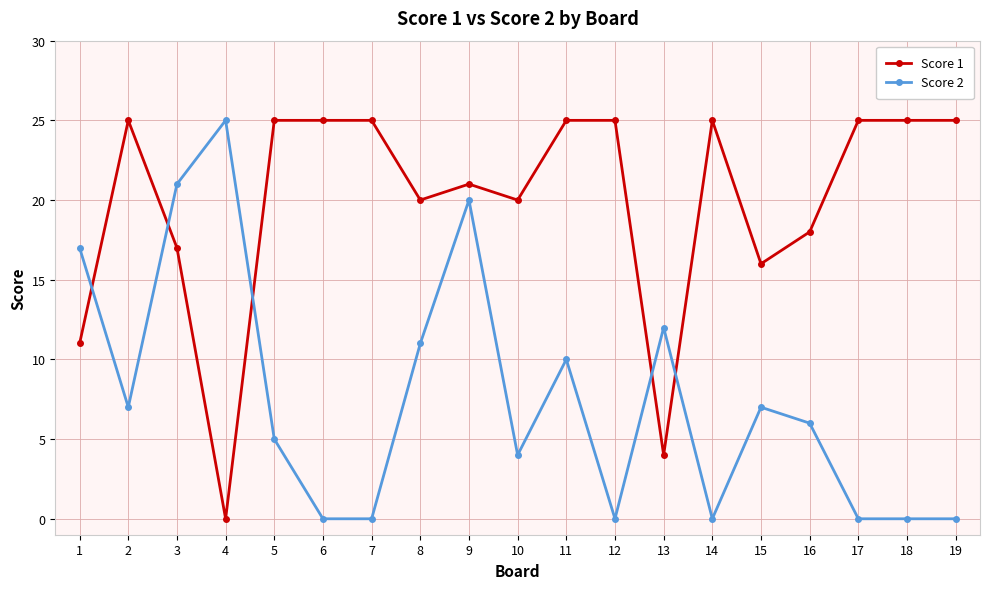

At which category is the sum across all series the highest?

9